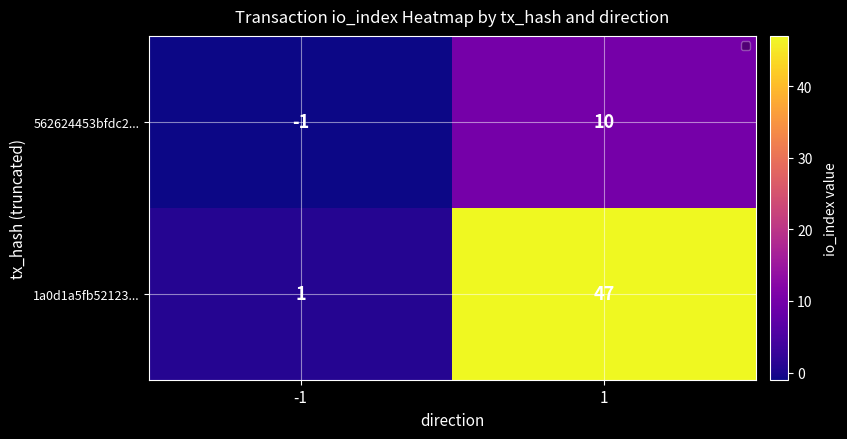

What is the maximum value shown in the chart?

47